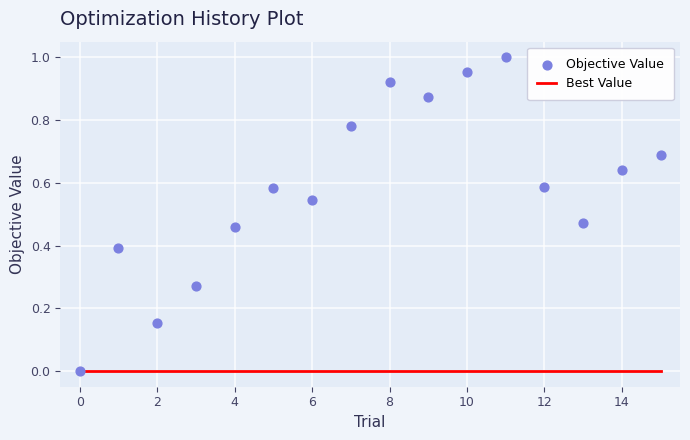

Which series reaches the minimum Y coordinate?

Best Value